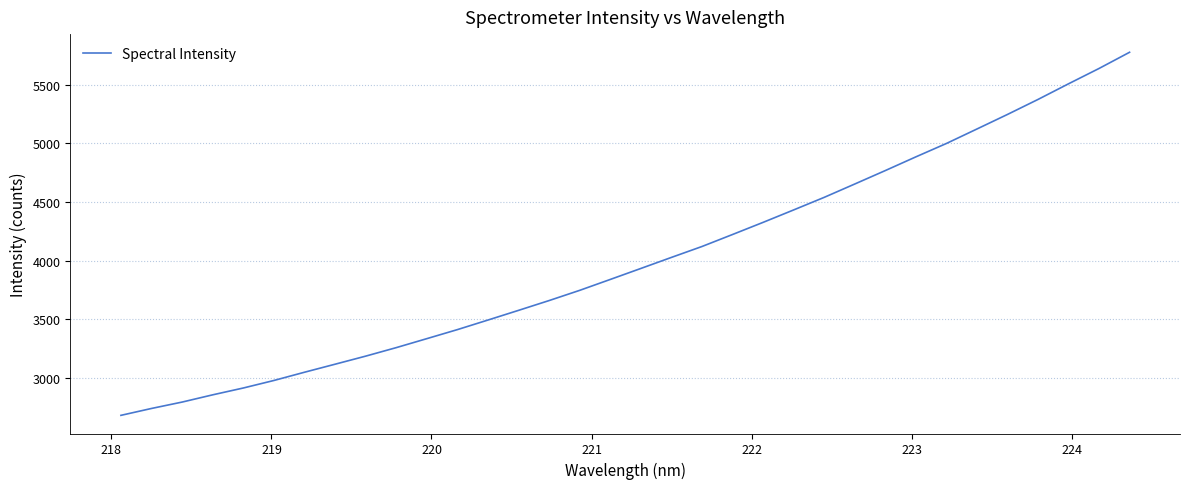

What is the sum of all values?

136182.4